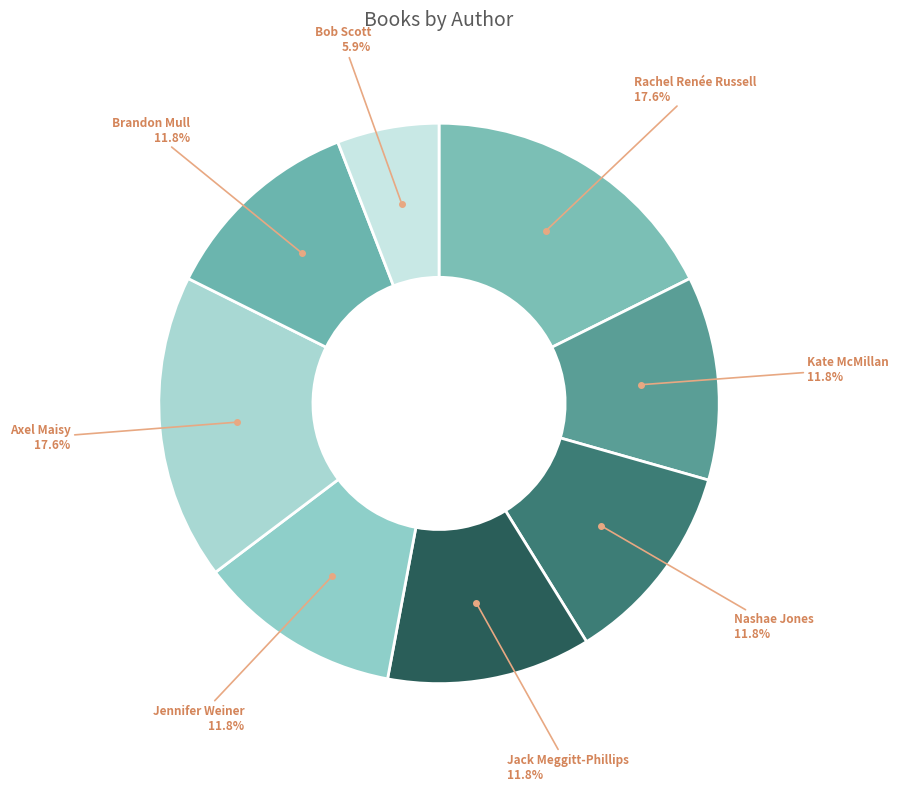

What is the smallest slice in the pie chart?

Bob Scott